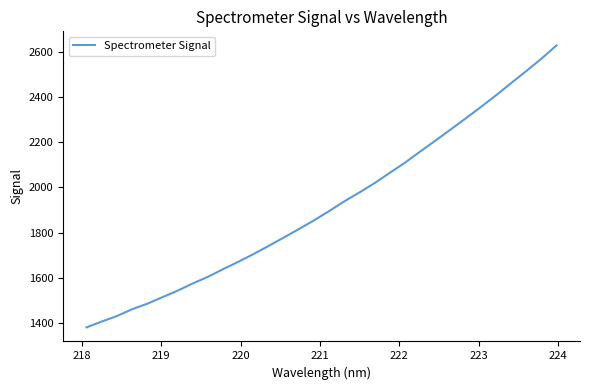

What is the greatest value displayed?

2627.2